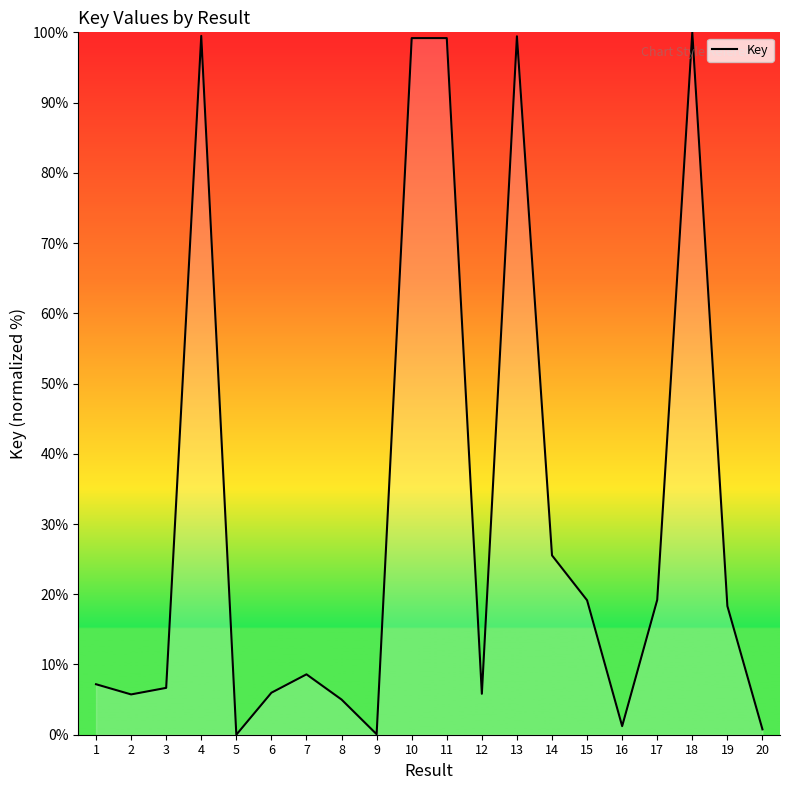

What is the maximum value shown in the chart?

100.0